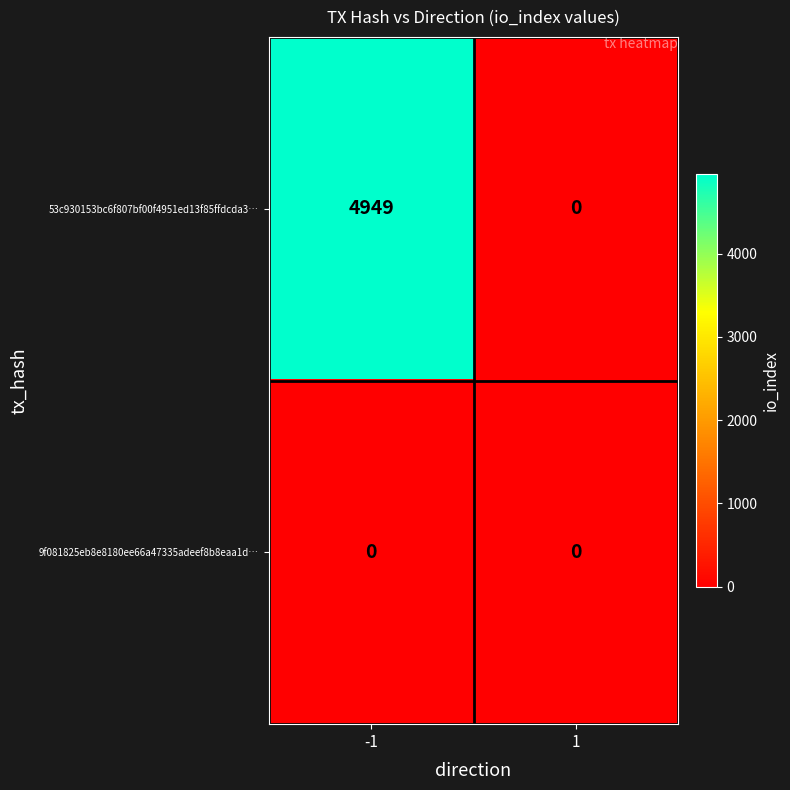

Is it true that 9f081825eb8e8180ee66a47335adeef8b8eaa1d… equals 0 at -1?

True